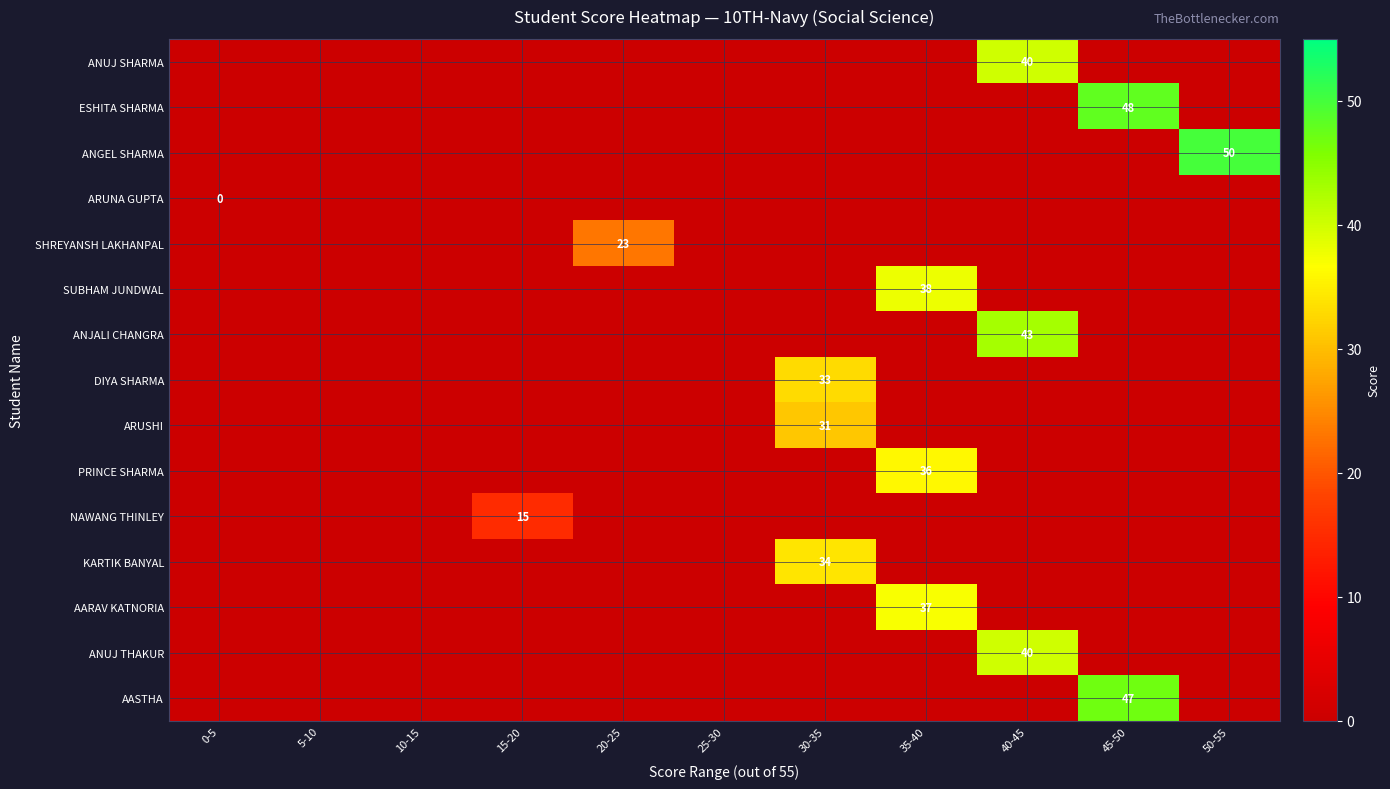

The ANUJ THAKUR series shows 57 at 40-45. True or false?

False